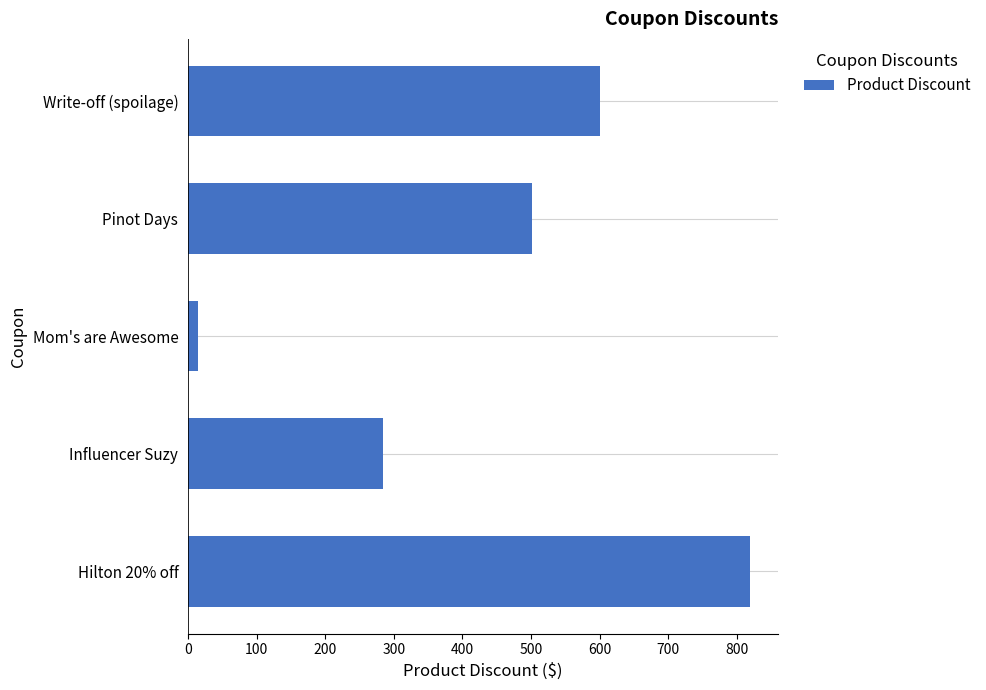

What is the maximum value shown in the chart?

819.2